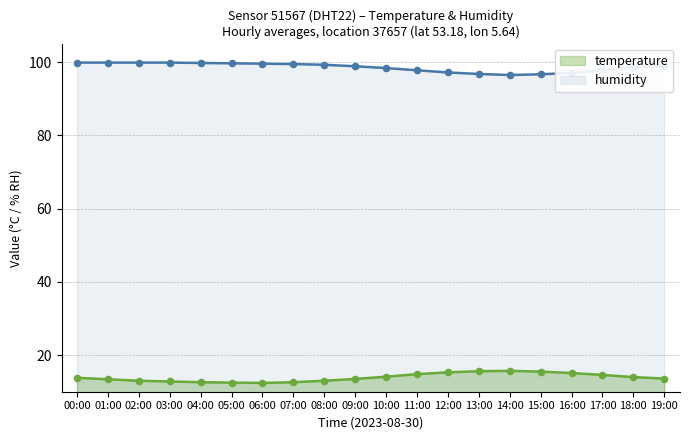

What are all the series names shown in the legend?

temperature, humidity